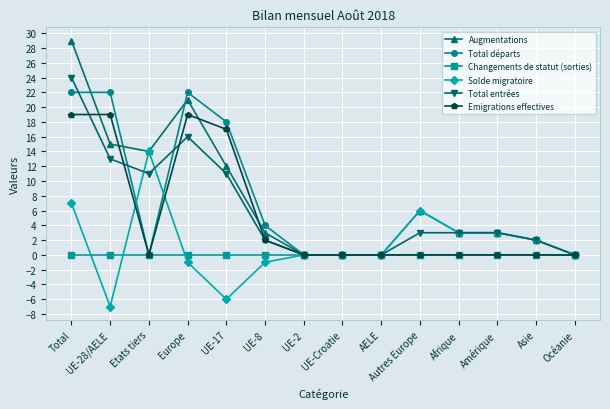

How many lines are shown in the chart?

6